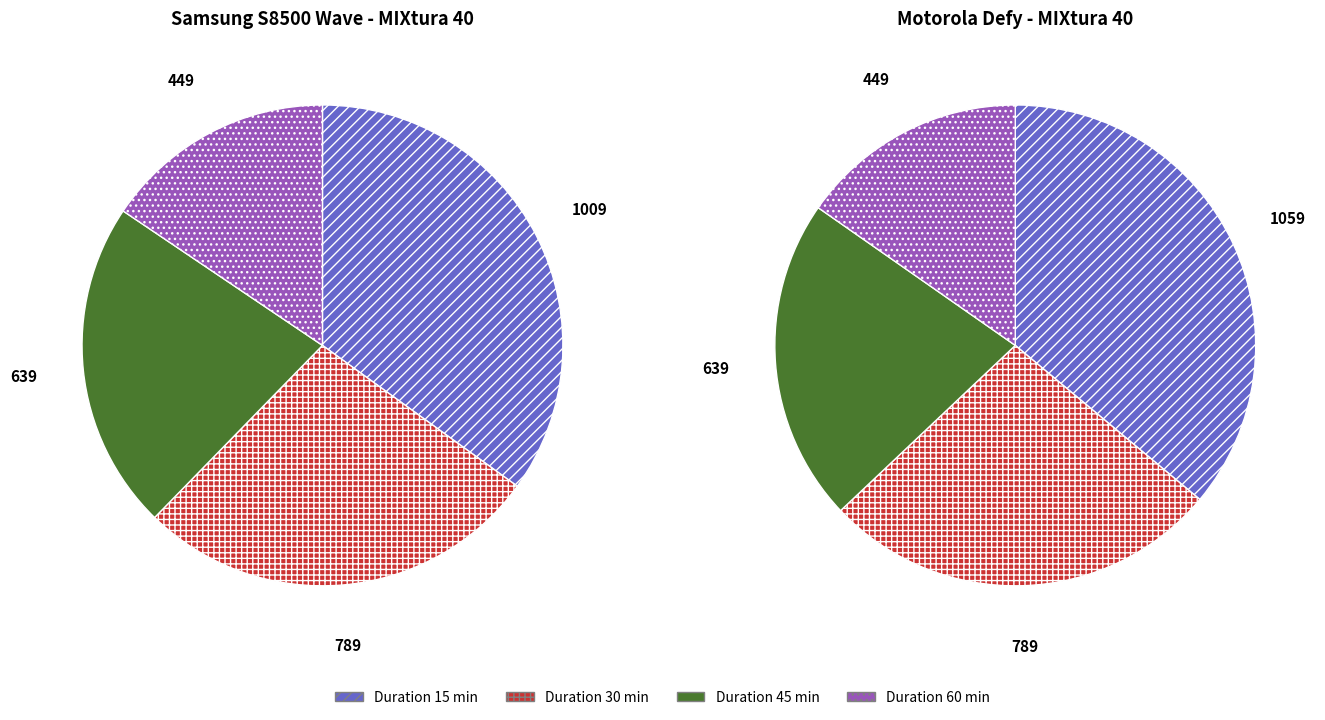

Between 45 and 60, which series saw the biggest shift?

Samsung S8500 Wave